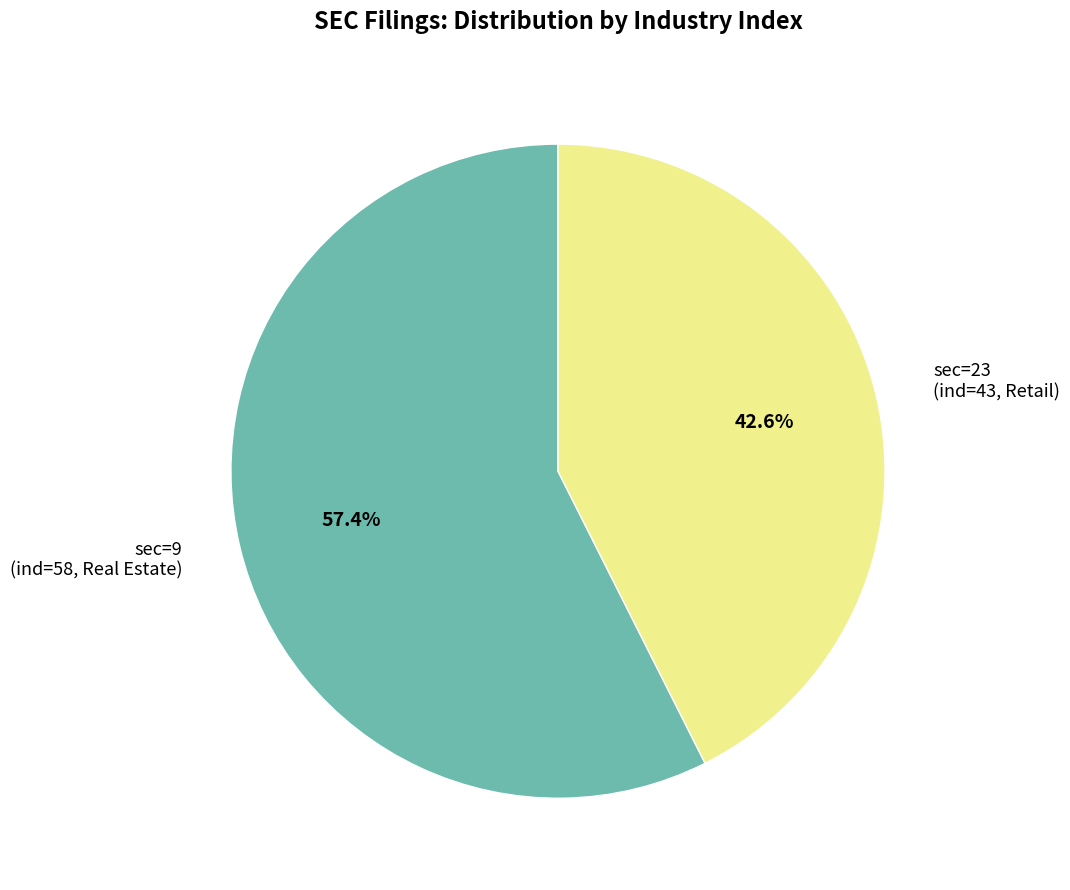

Count the number of slices in the pie.

2